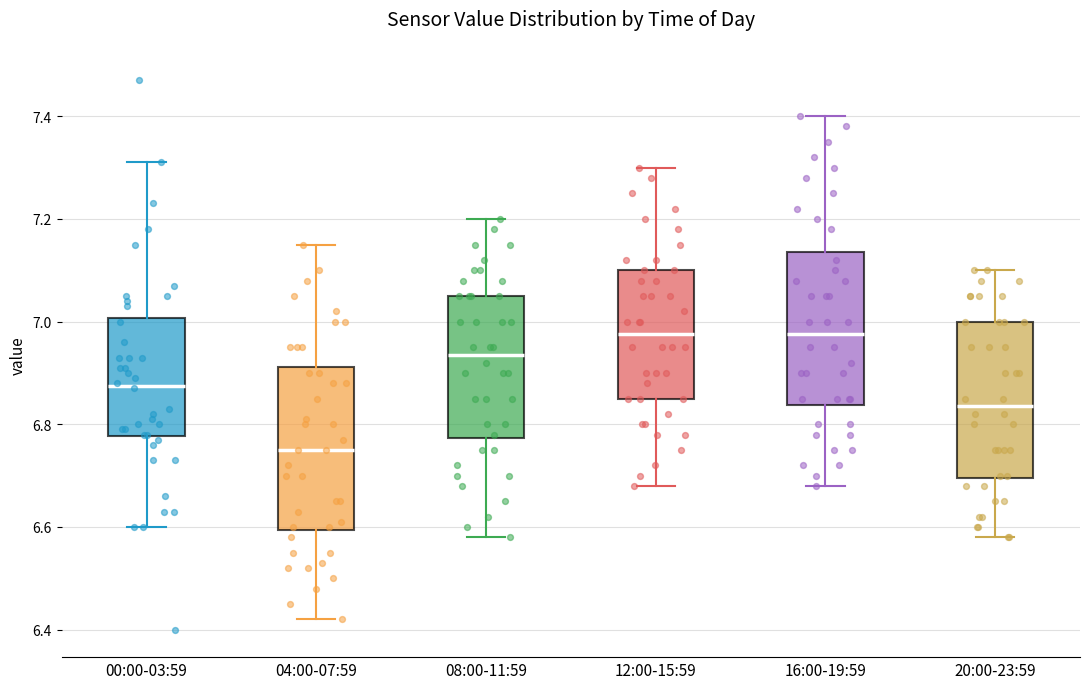

Reading left to right, transcribe this box plot: for each box, give where its median line is, the range the box spans, and where its two whiskers end, as read against the y-axis. The values are not printed on the chart, so give them approximately, as read against the axis.

00:00-03:59: median 6.88, box 6.78 to 7.00, whiskers 6.60 to 7.32
04:00-07:59: median 6.76, box 6.60 to 6.92, whiskers 6.42 to 7.16
08:00-11:59: median 6.94, box 6.78 to 7.06, whiskers 6.58 to 7.20
12:00-15:59: median 6.98, box 6.86 to 7.10, whiskers 6.68 to 7.30
16:00-19:59: median 6.98, box 6.84 to 7.14, whiskers 6.68 to 7.40
20:00-23:59: median 6.84, box 6.70 to 7.00, whiskers 6.58 to 7.10